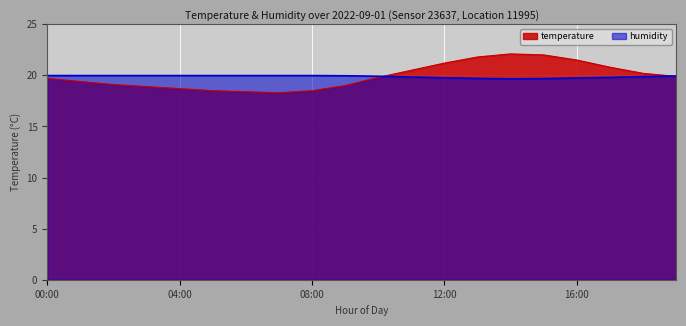

At which category does the chart reach its minimum across all series?

07:00